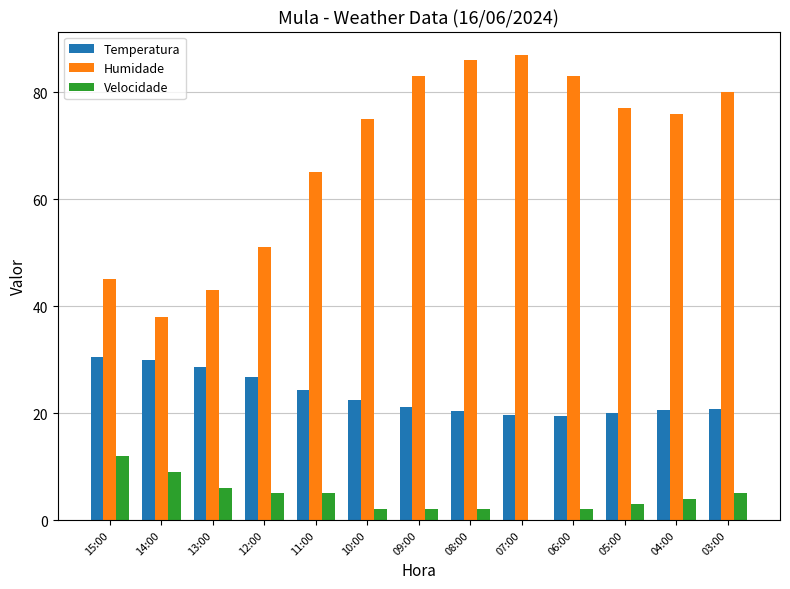

True or false: Velocidade has a value of 2.0 at 10:00.

True